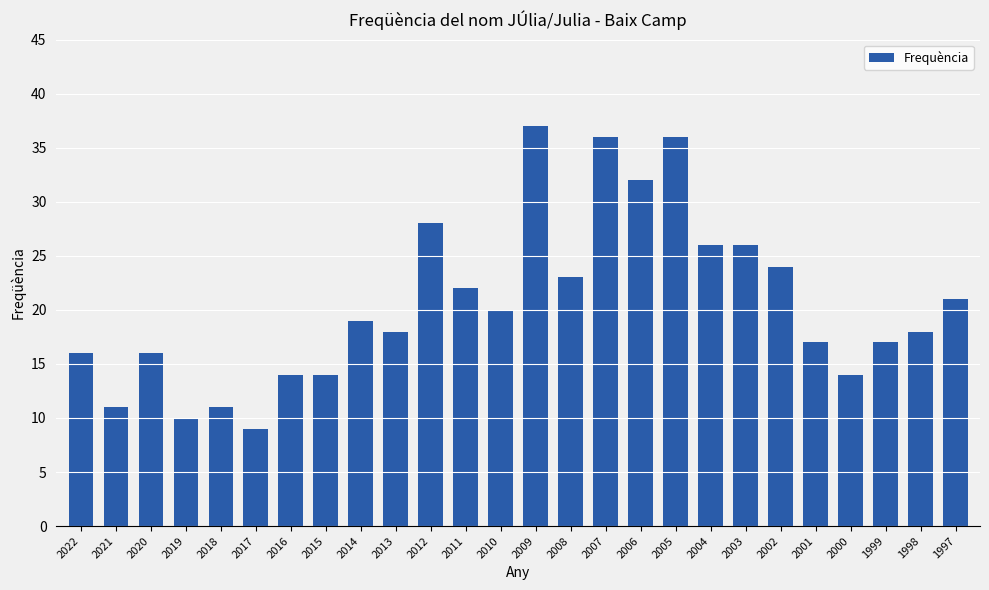

What is the difference between the maximum and minimum values?

28